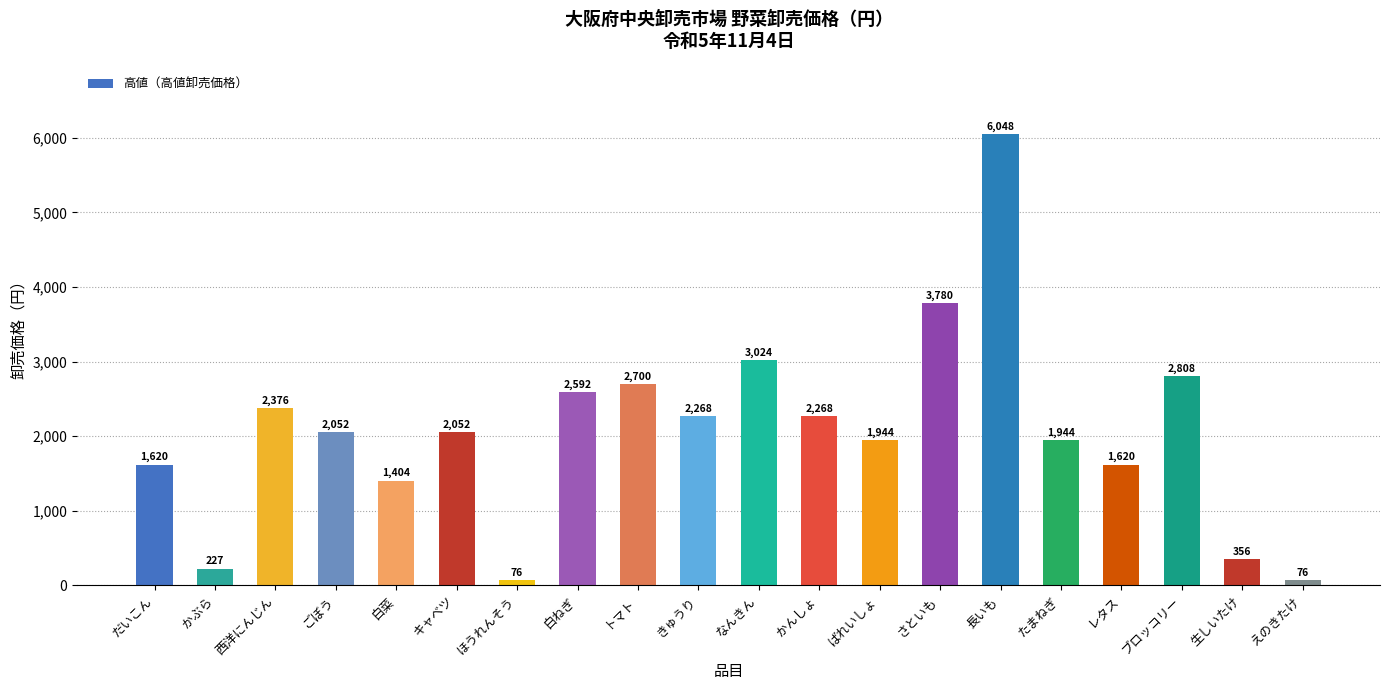

What is the label of the 6th bar from the left?

キャベツ